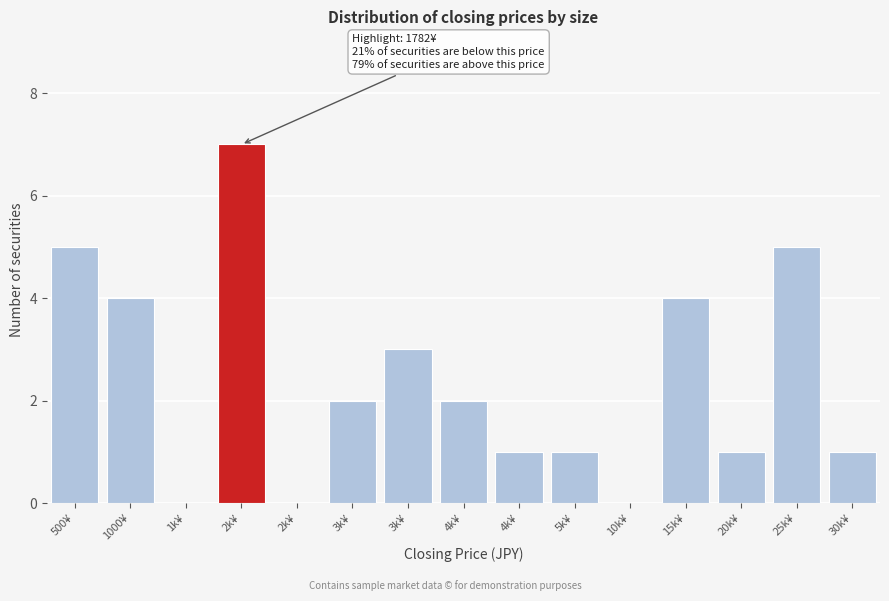

How many distinct data groups are displayed?

1